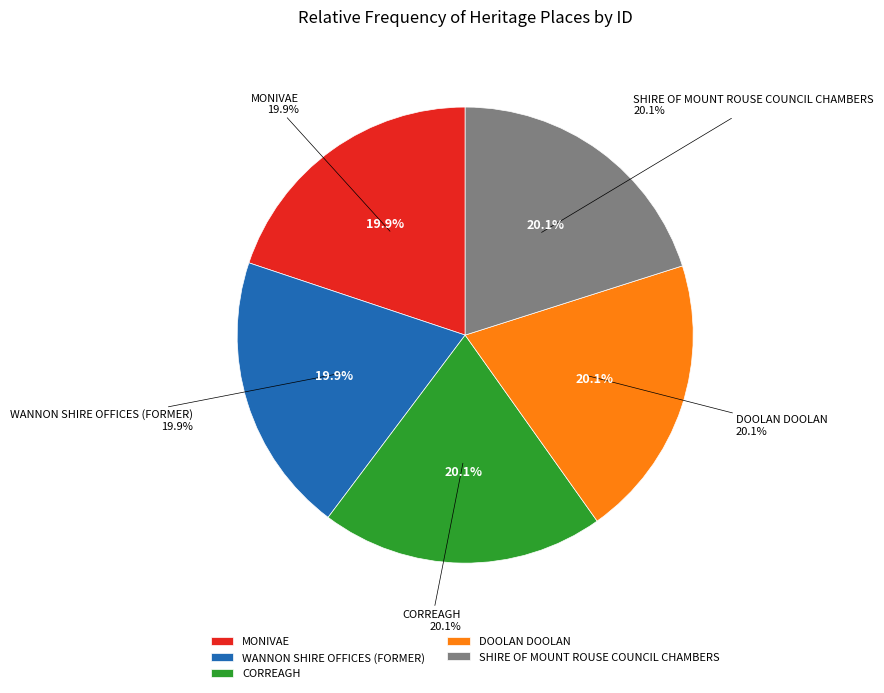

Which category has the smallest portion of the pie?

MONIVAE